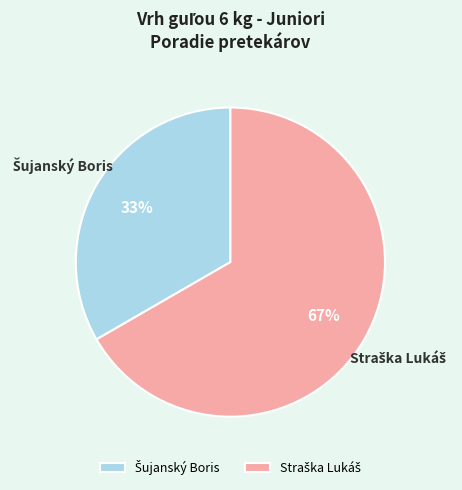

Is there a majority slice in this chart?

Yes